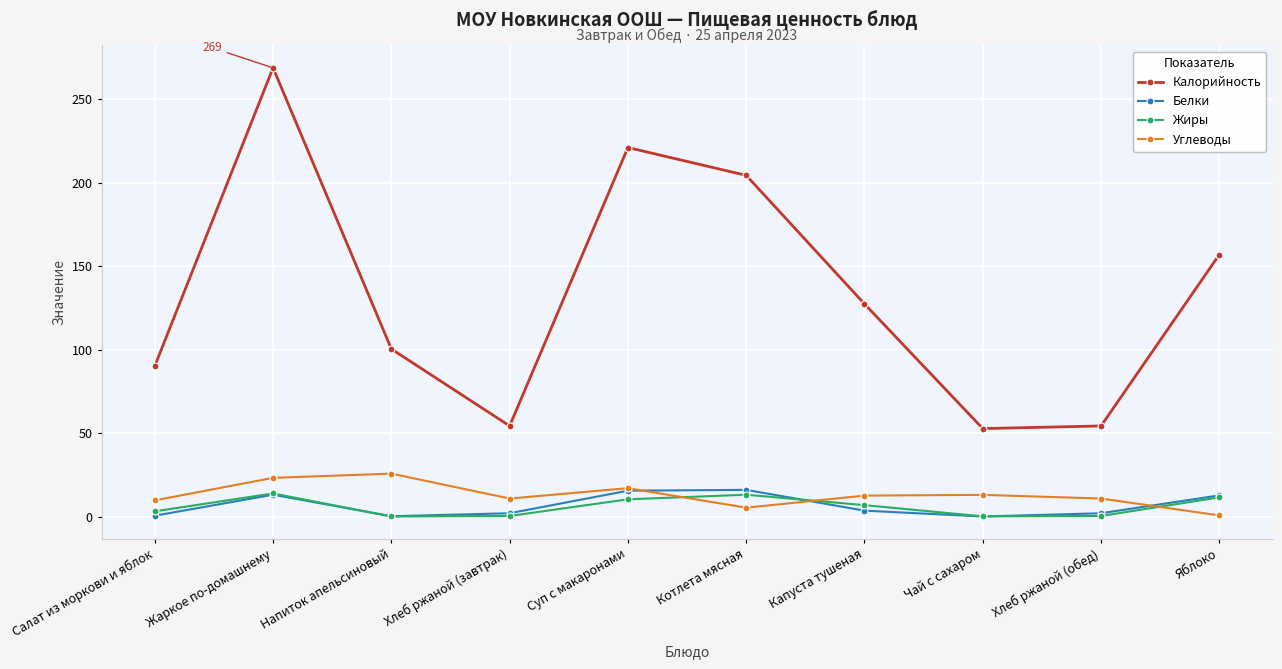

Is it true that Углеводы equals 25.7 at Напиток апельсиновый?

True